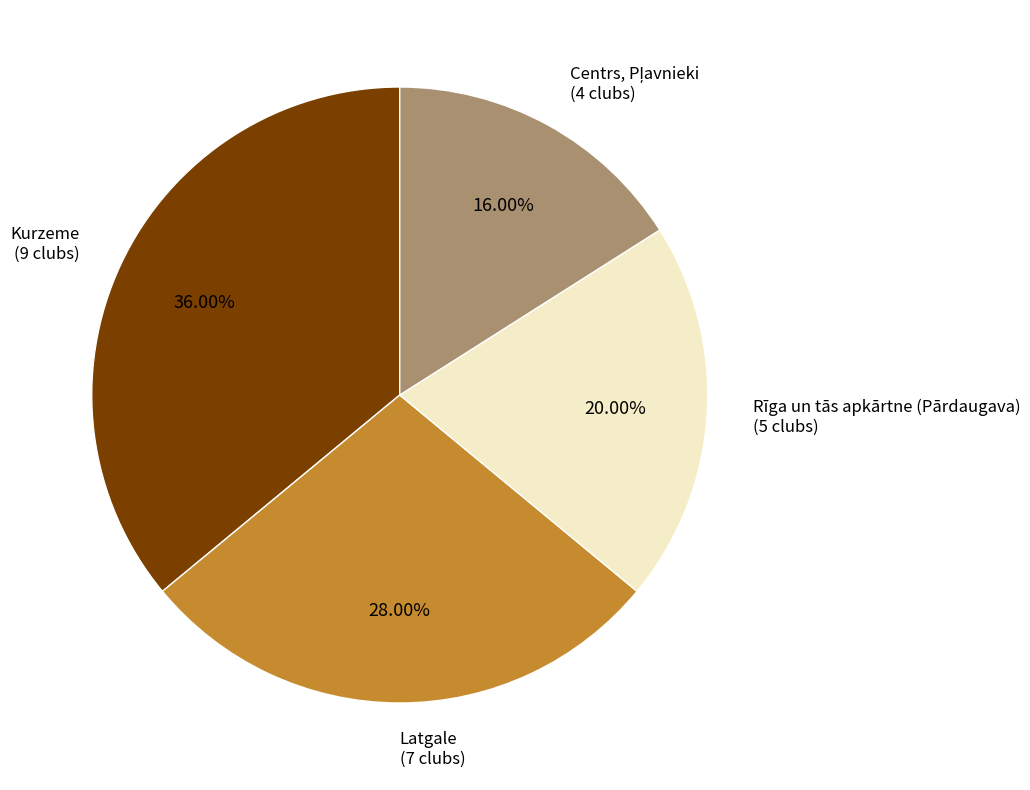

Count the number of slices in the pie.

4